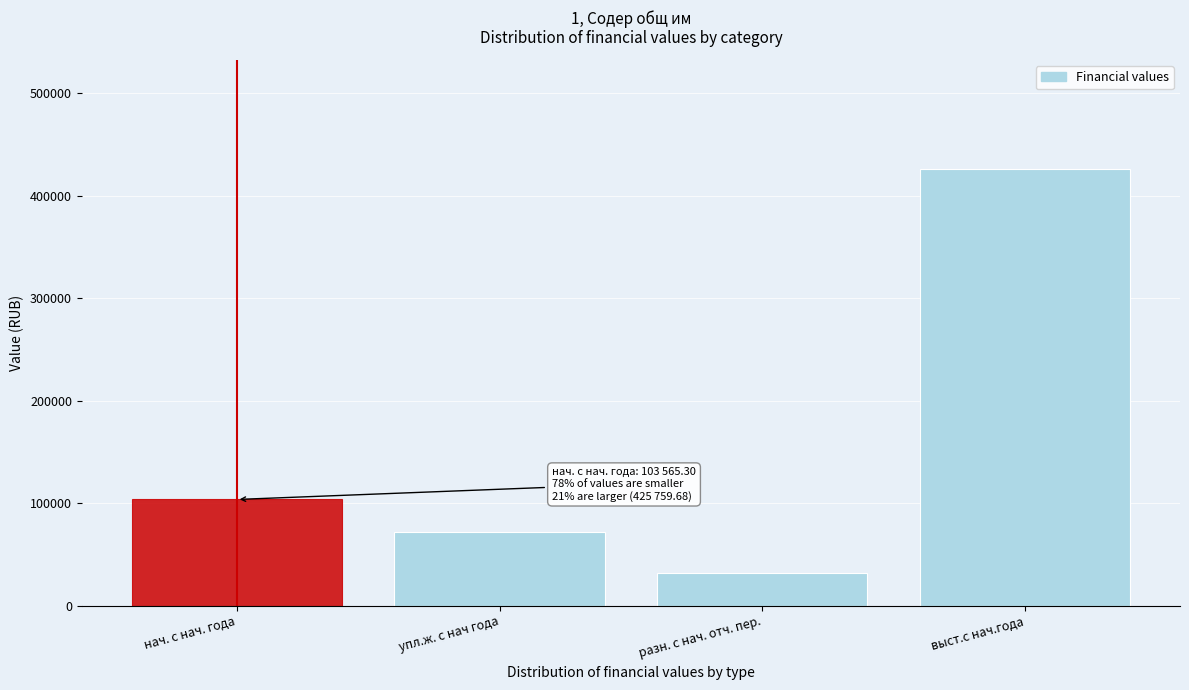

Reading left to right, extract all data points from this chart.

103565.3	72133.4	31431.9	425759.7